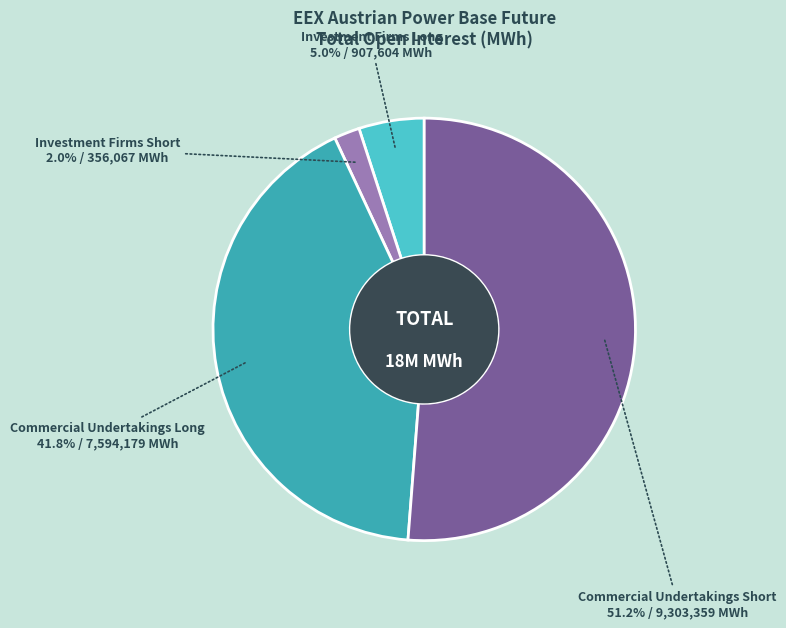

To the nearest percent, what is the average slice percentage?

25%